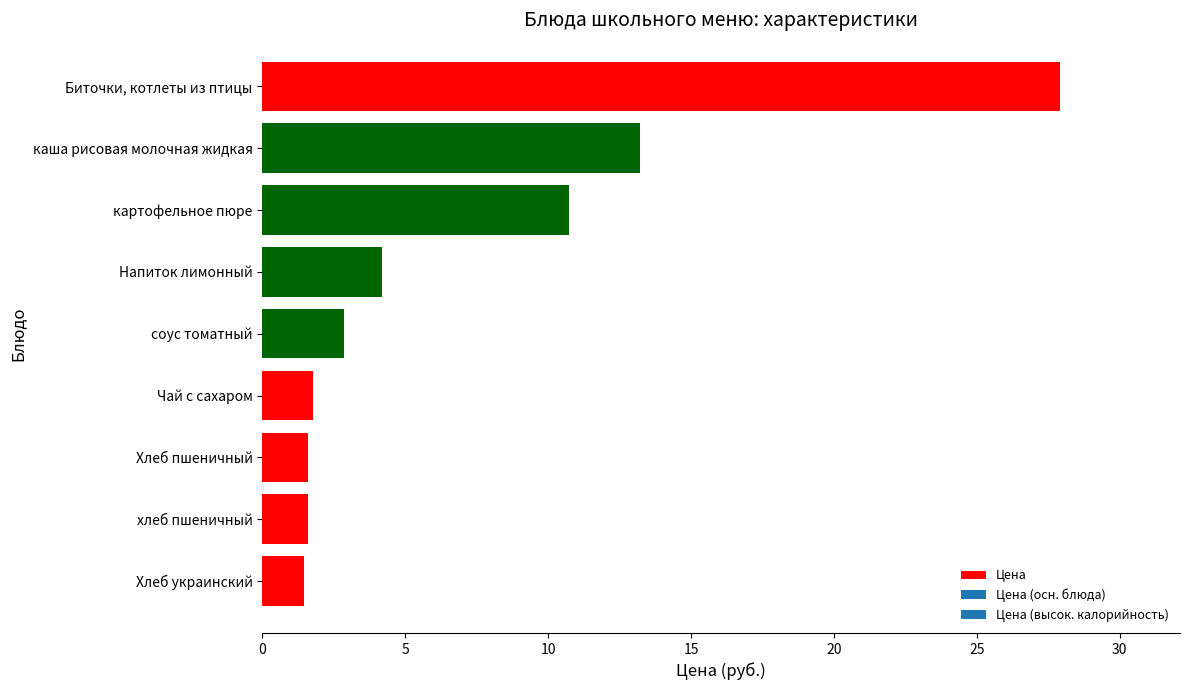

How many bars are there in total?

9